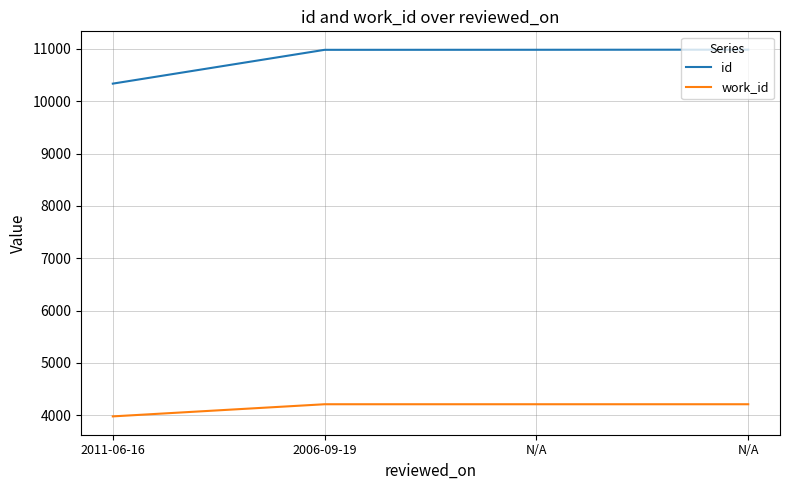

What is the sum of all id values?

43294